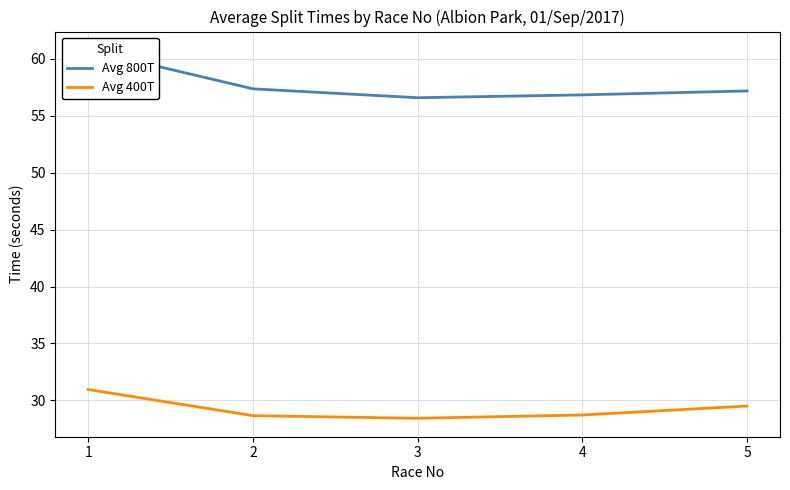

What is the approximate value of Avg 400T at 5?

29.5